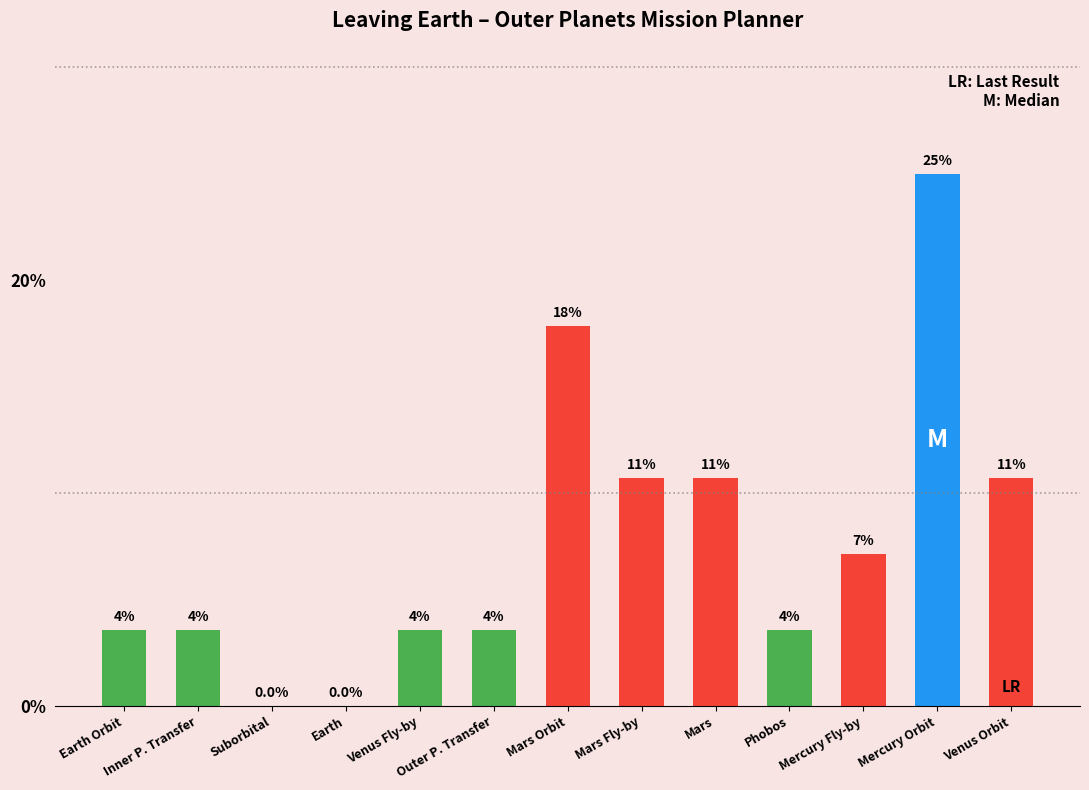

What is the value of the 12th bar from the left?

25.0